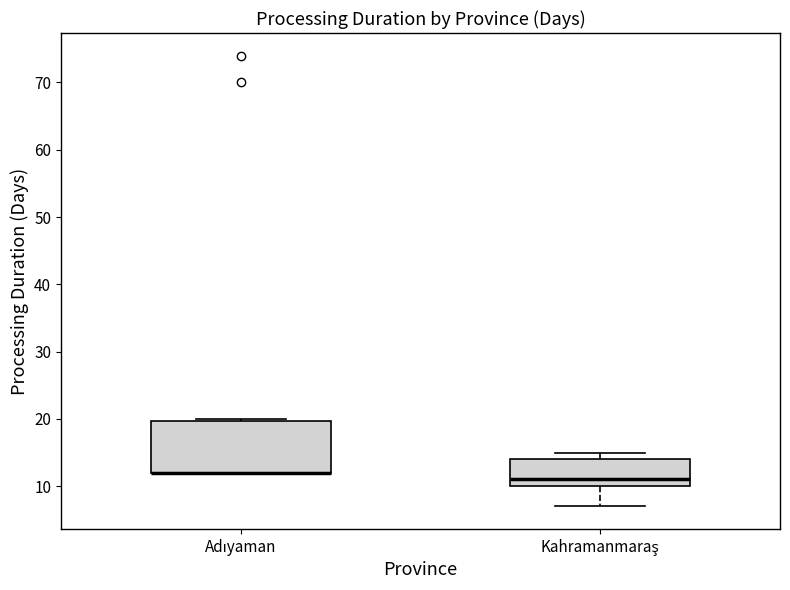

Reading left to right, transcribe this box plot: for each box, give where its median line is, the range the box spans, and where its two whiskers end, as read against the y-axis. The values are not printed on the chart, so give them approximately, as read against the axis.

Adıyaman: median 12 (drawn on the box's lower edge), box 12 to 20, whiskers 12 to 20
Kahramanmaraş: median 11, box 10 to 14, whiskers 7 to 15